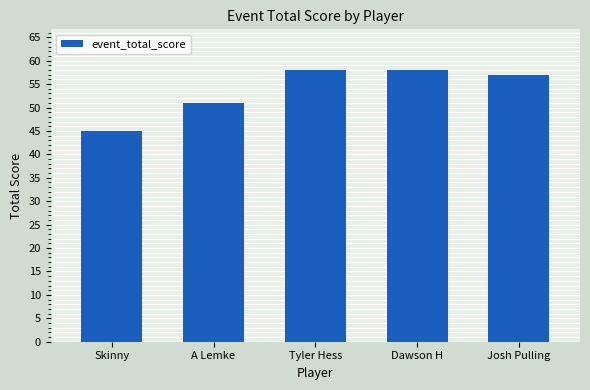

Where does the data first go above 57?

Tyler Hess